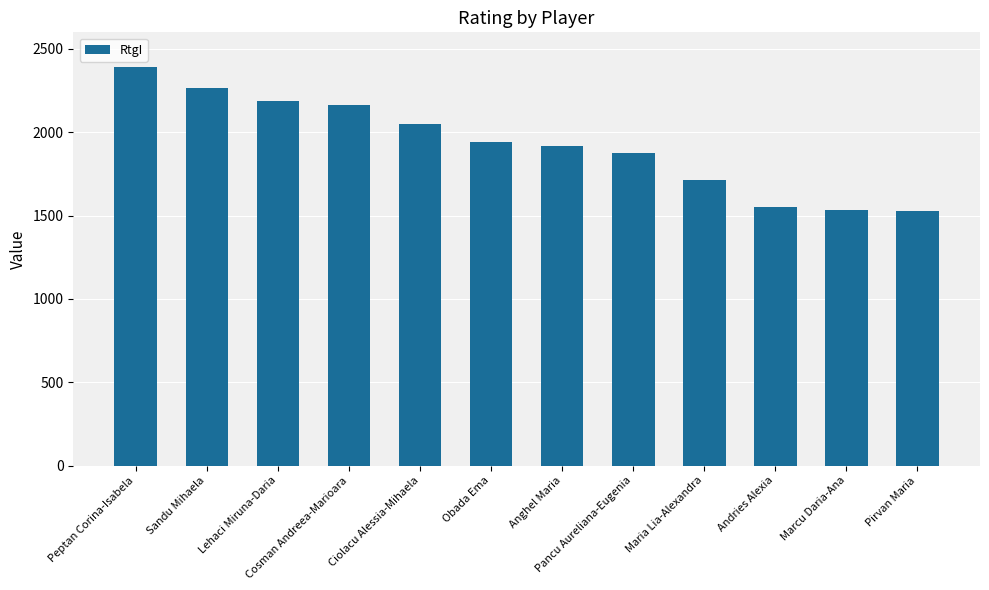

How many bars are there in total?

12